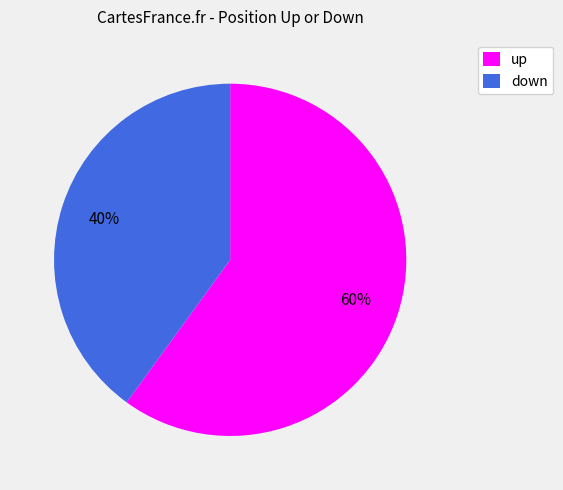

What is the smallest slice in the pie chart?

down